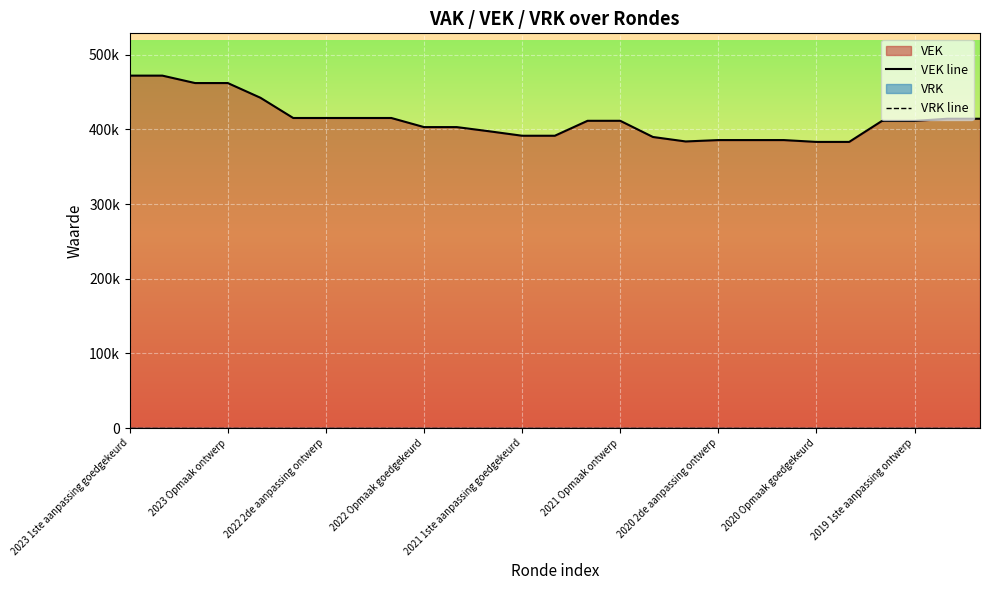

Where does the VEK line series first go above 411235?

2023 1ste aanpassing goedgekeurd